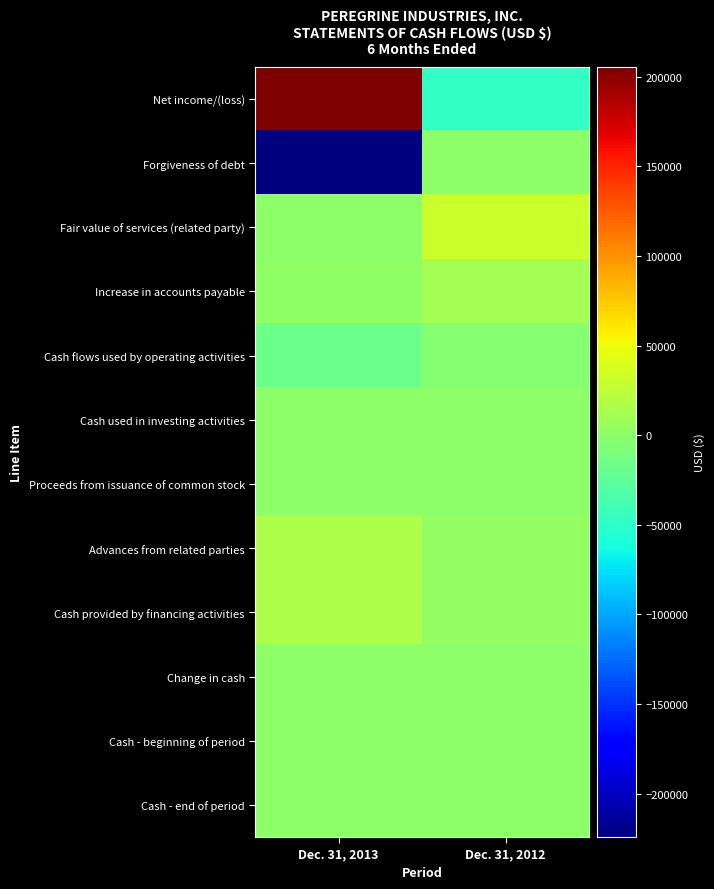

What is the difference between the highest and lowest values at Dec. 31, 2012?

78950